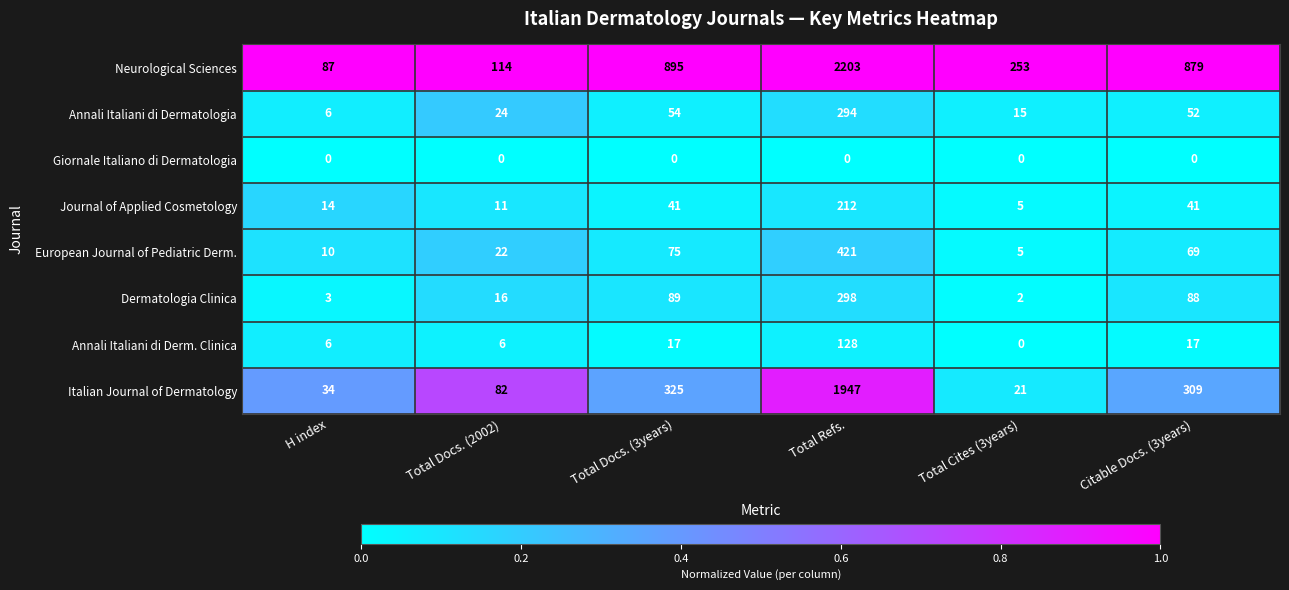

What is the sum of all Dermatologia Clinica values?

496